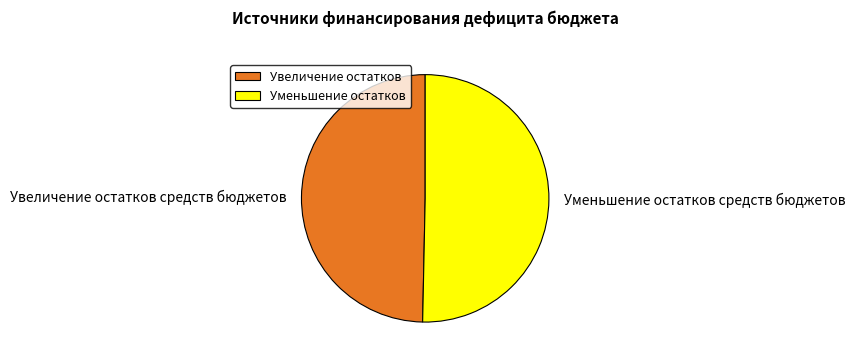

The Увеличение остатков средств бюджетов slice represents 62% of the pie. True or false?

False